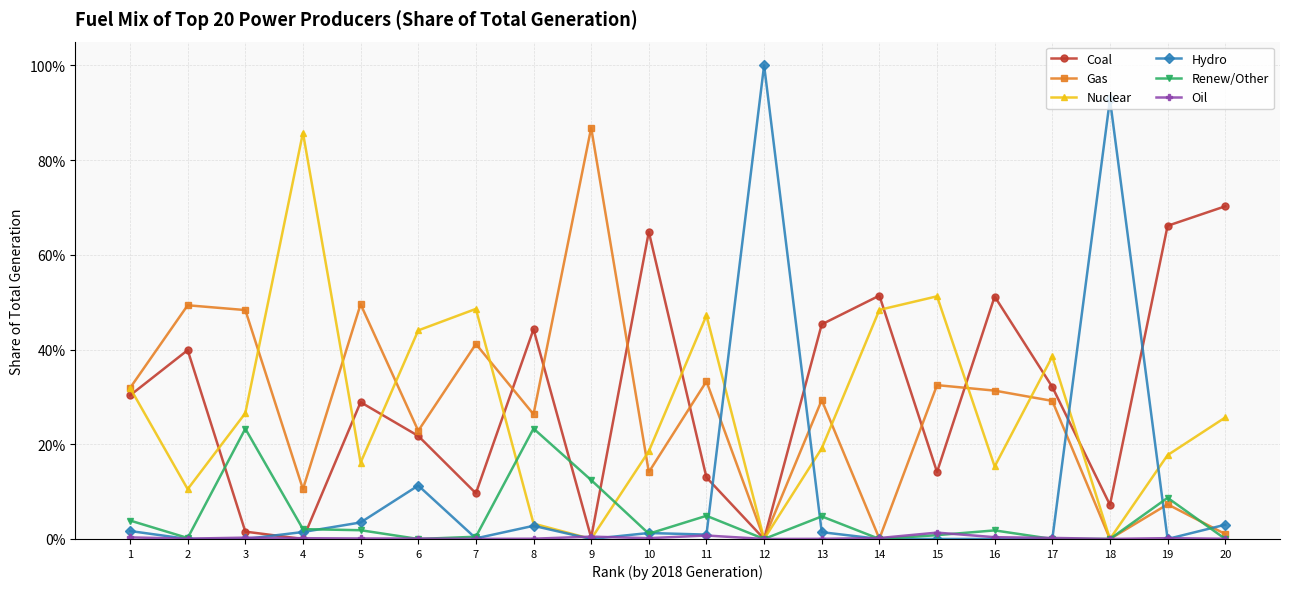

True or false: Coal has more than 2 points higher than both neighbors.

True